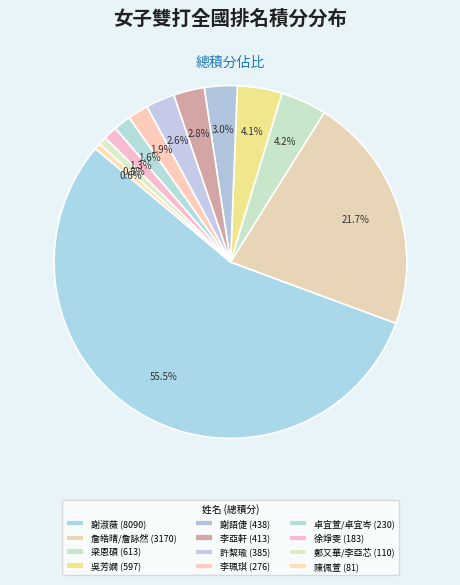

Is it true that 鄭又華/李亞芯 is 1% of the pie?

True